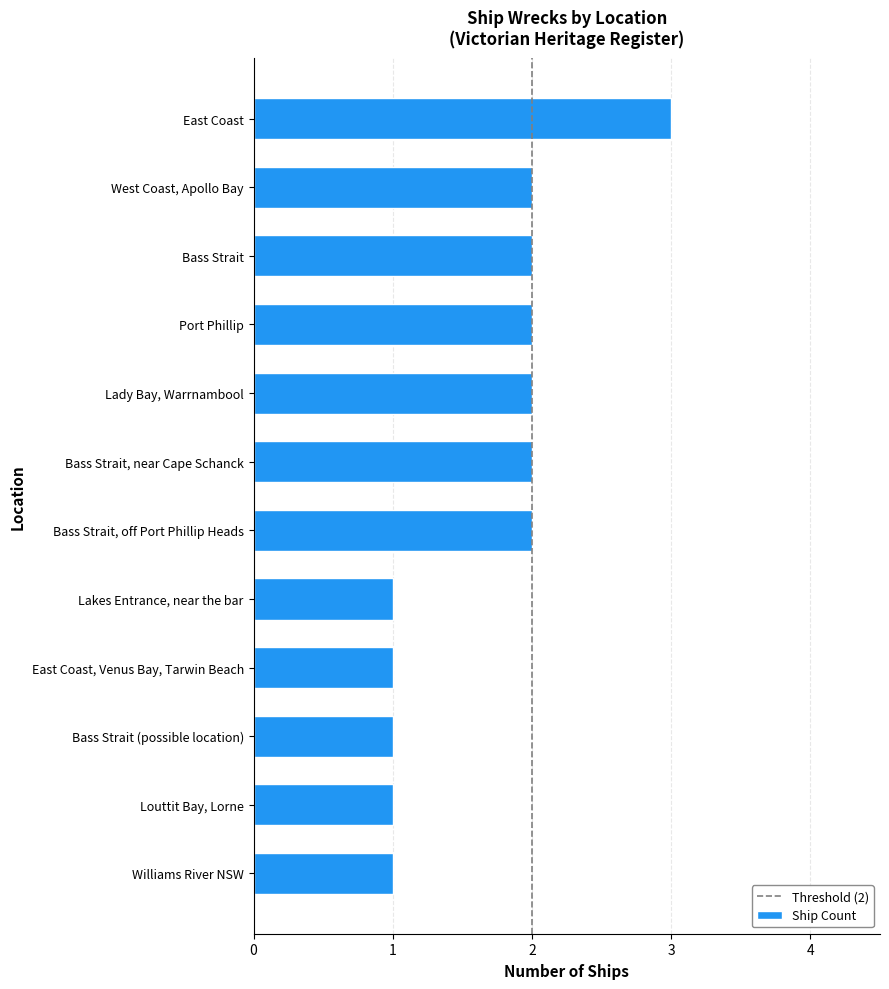

Count the values in the range 1 to 2.

11